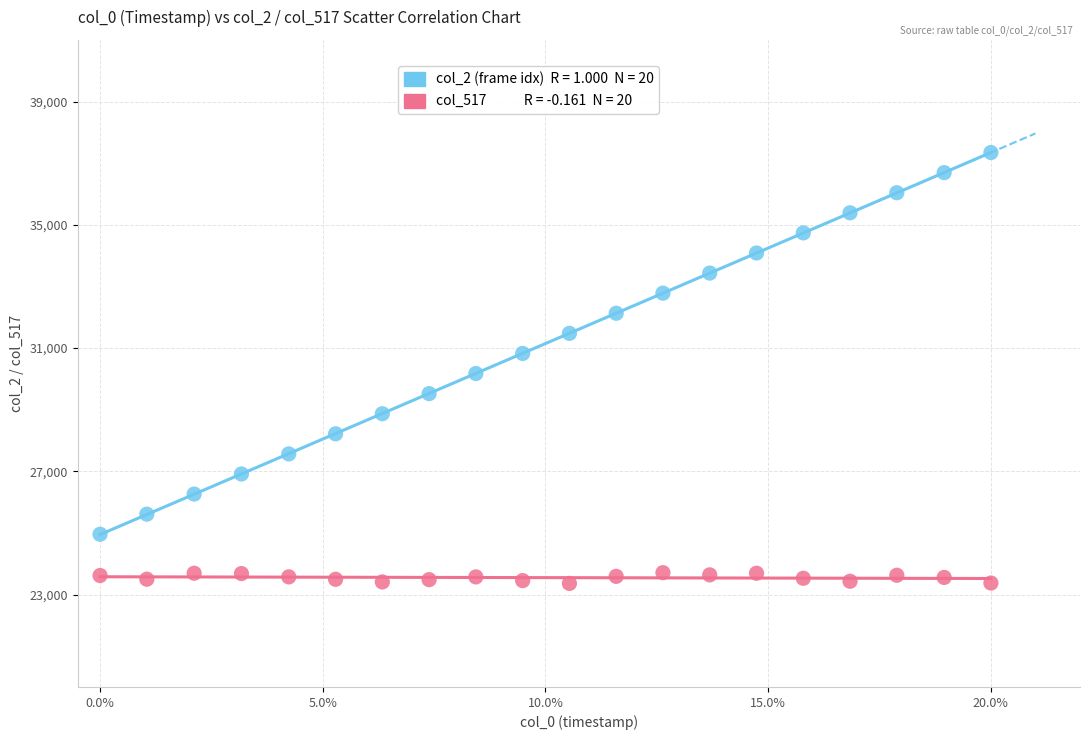

Count the number of points in this scatter plot.

40